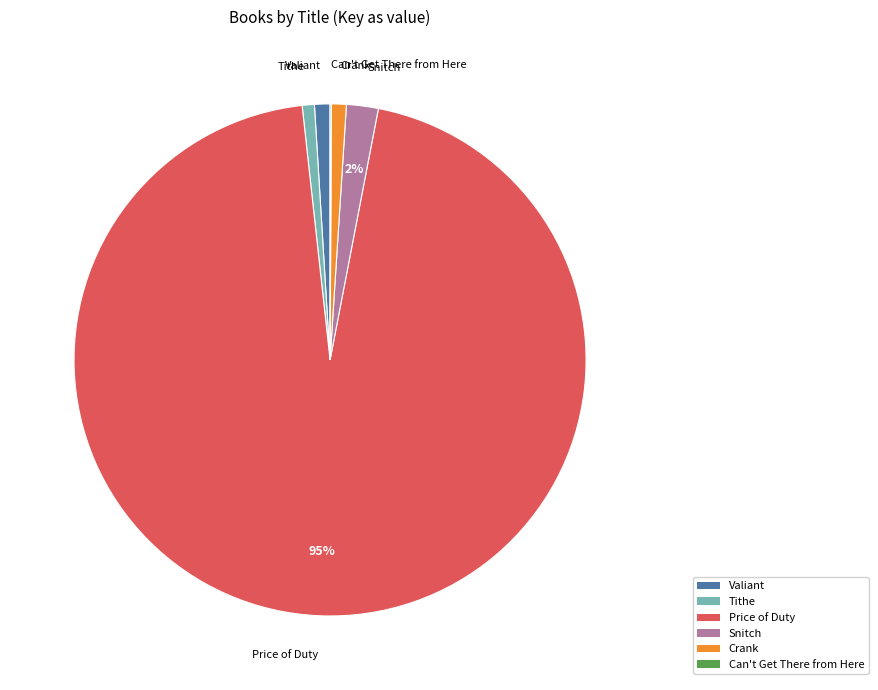

What is the largest slice in the pie chart?

Price of Duty